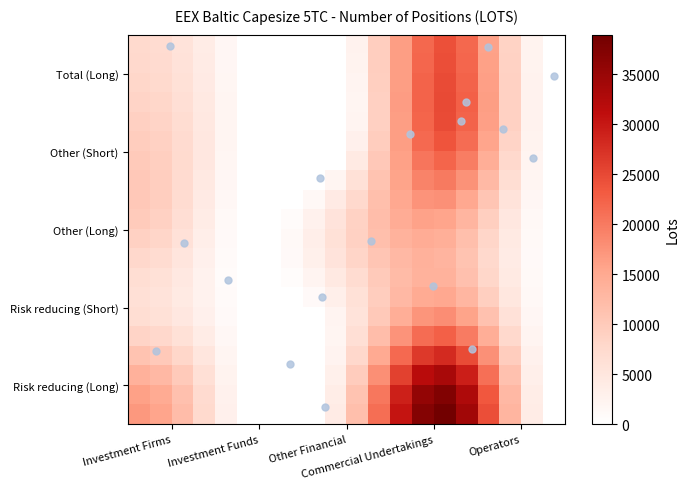

What is the sum of all Other (Short) values?

29655.3